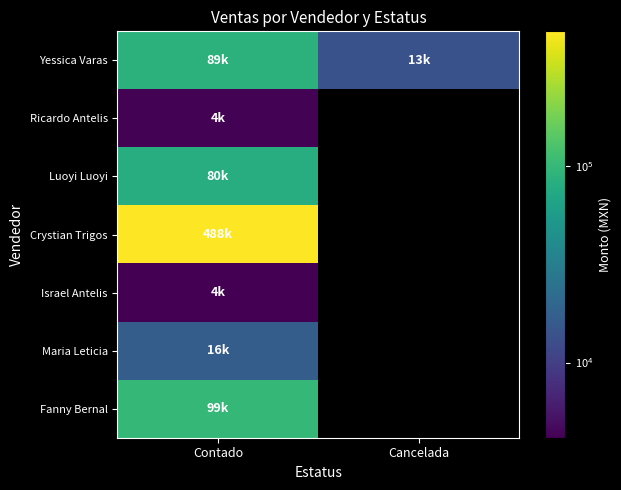

Which series has the largest range (max minus min)?

Yessica Varas